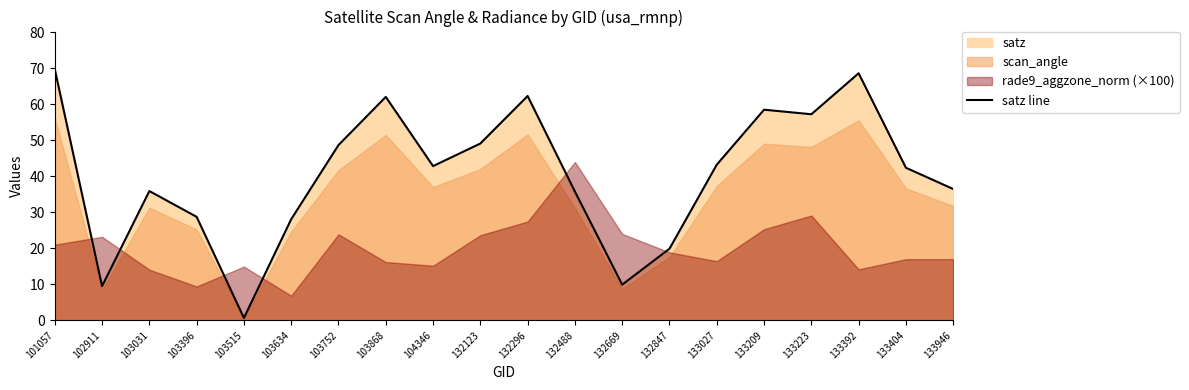

Reading right to left, list all the values displayed in this chart.

133946=36.5	133404=42.4	133392=68.6	133223=57.2	133209=58.5	133027=43.2	132847=19.9	132669=9.9	132488=35.8	132296=62.3	132123=49.1	104346=42.8	103868=62.0	103752=48.7	103634=28.1	103515=0.7	103396=28.7	103031=35.9	102911=9.5	101057=69.7